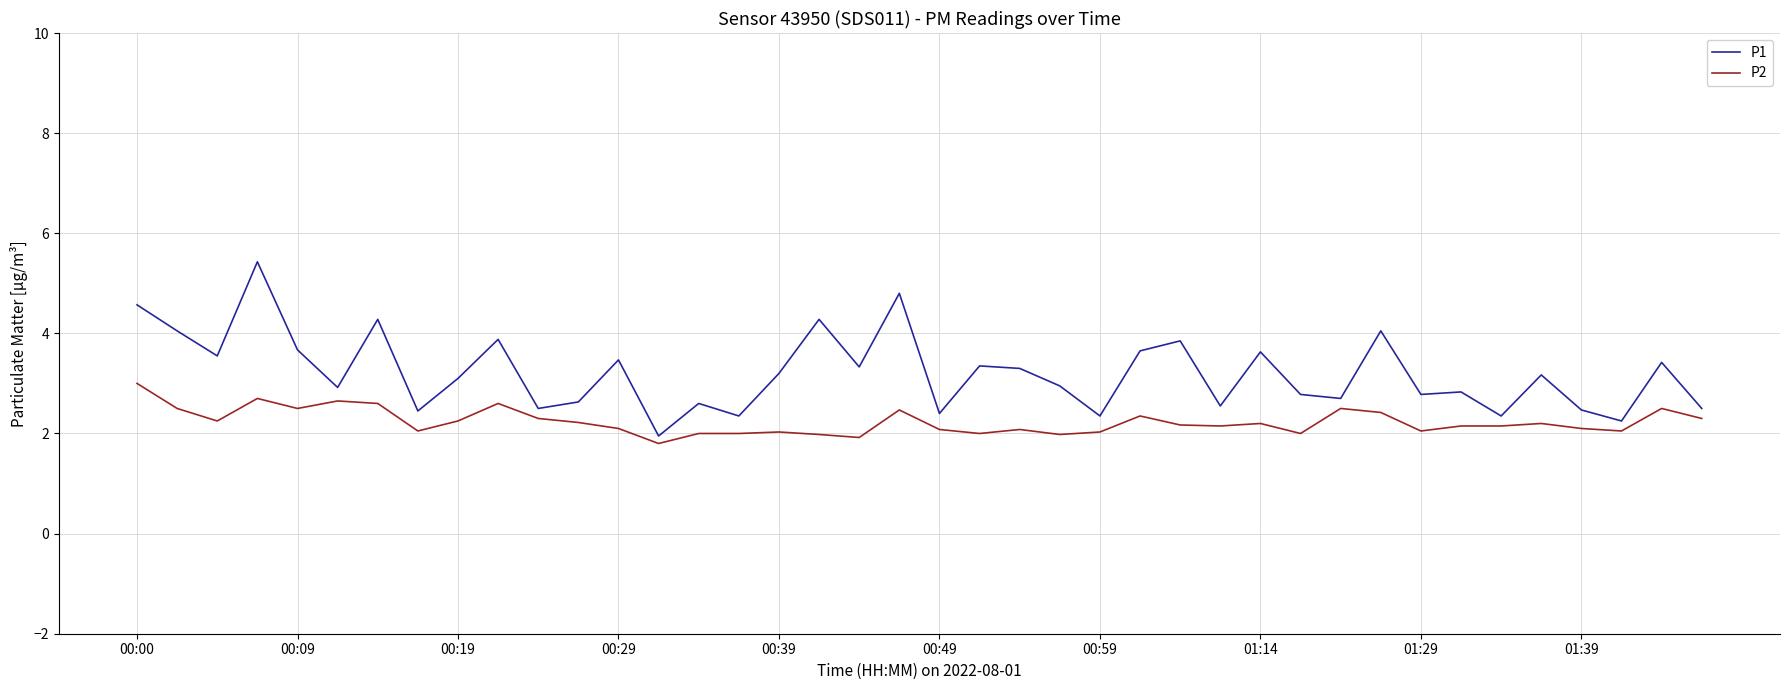

Which series has the widest spread of values?

P1